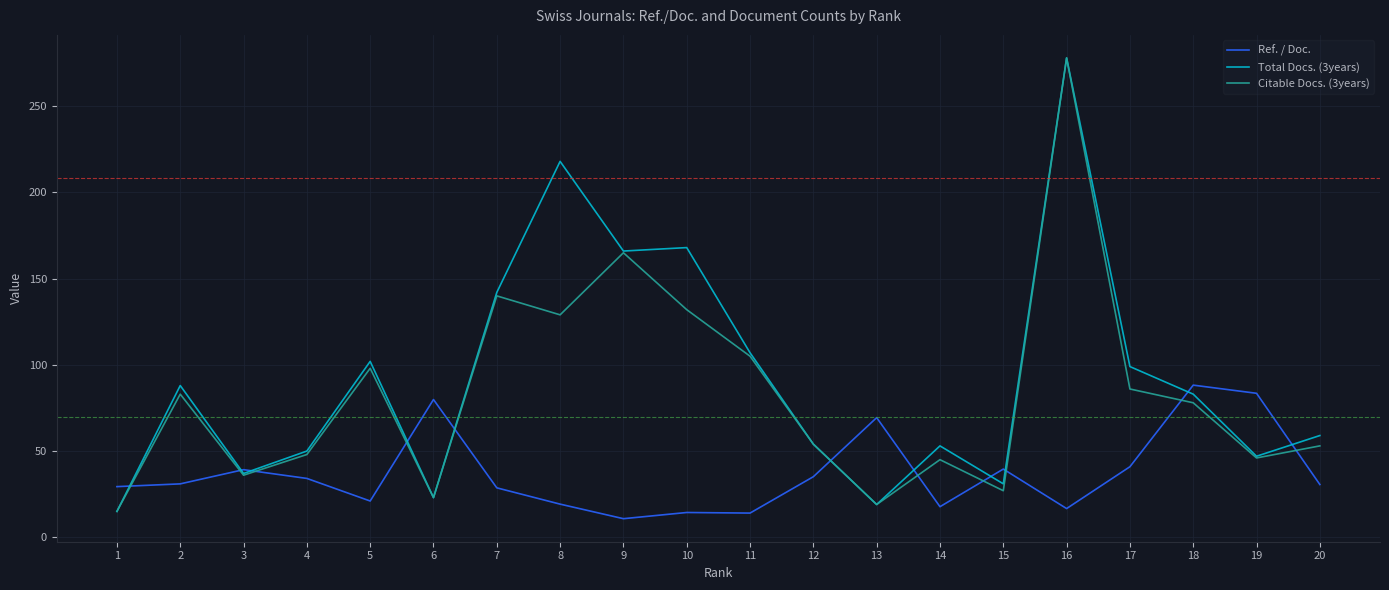

At which category is the sum across all series the highest?

16